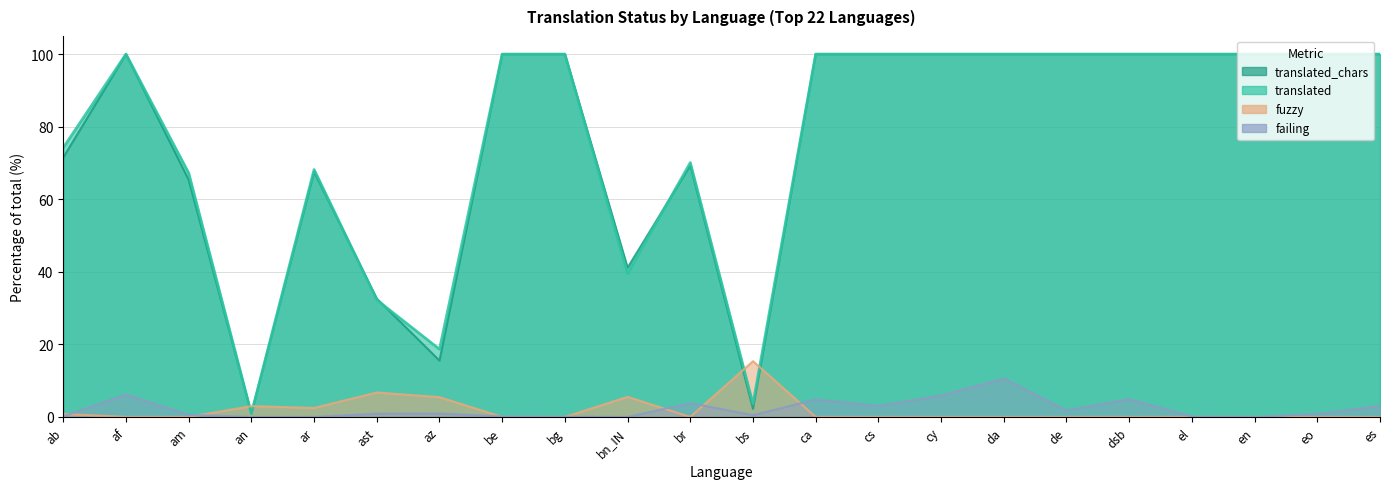

Between cs and eo, which series saw the biggest shift?

failing